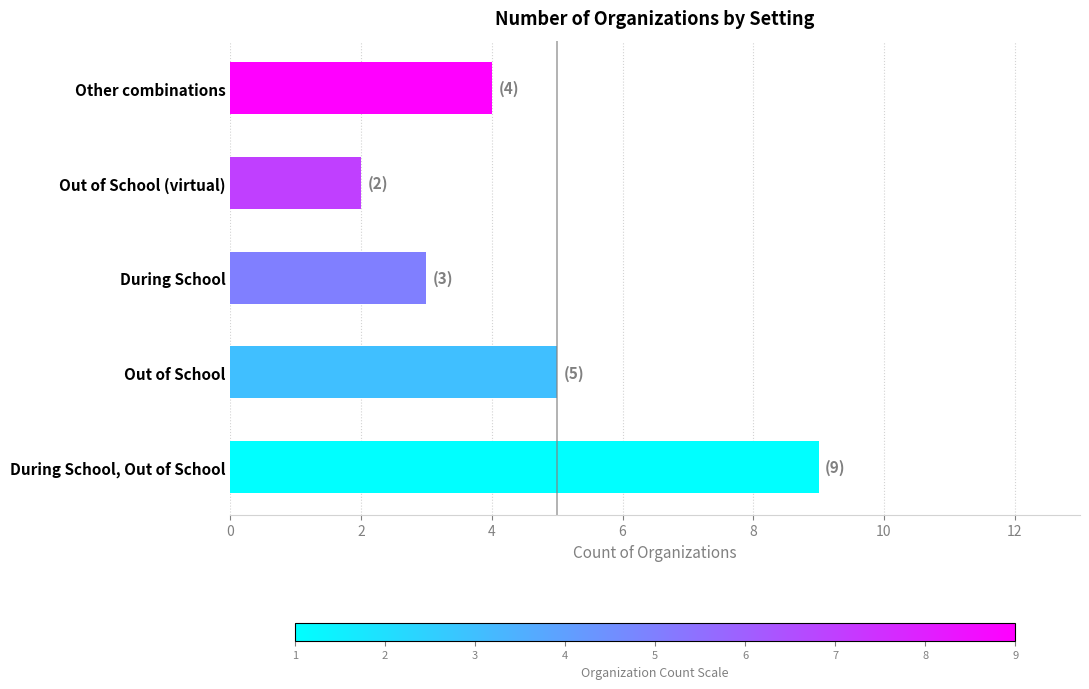

What is the ratio of the value at Out of School (virtual) to the value at Other combinations?

0.5